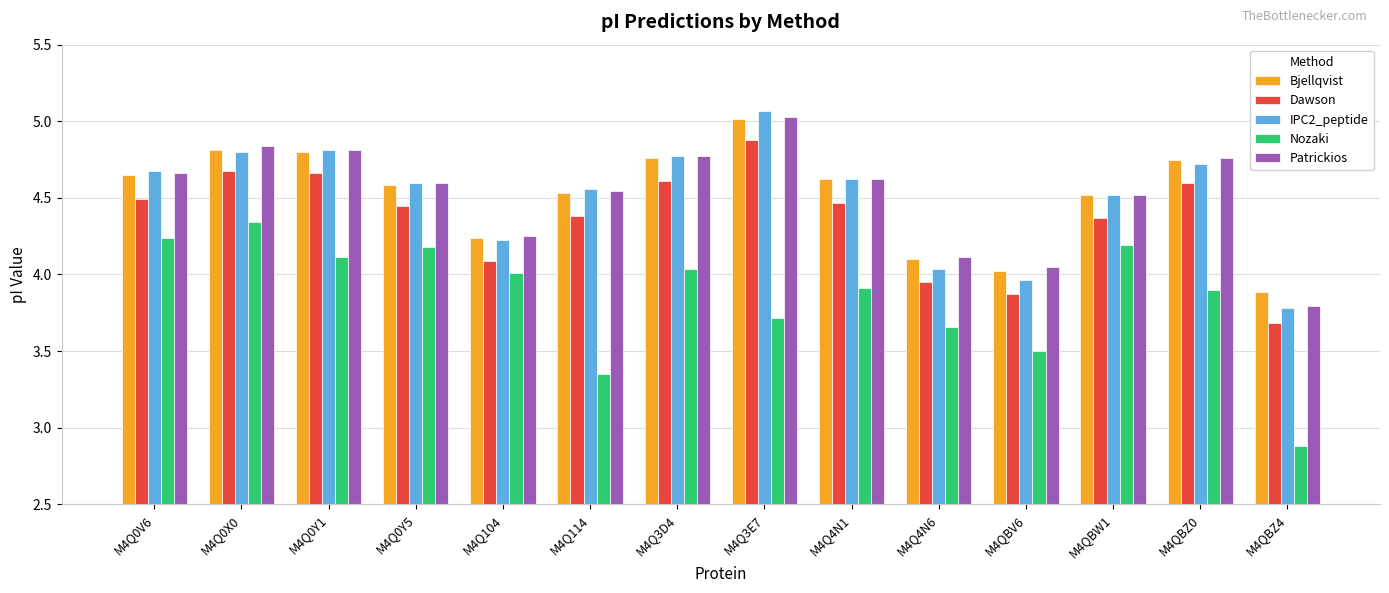

At which category does the chart reach its peak across all series?

M4Q3E7